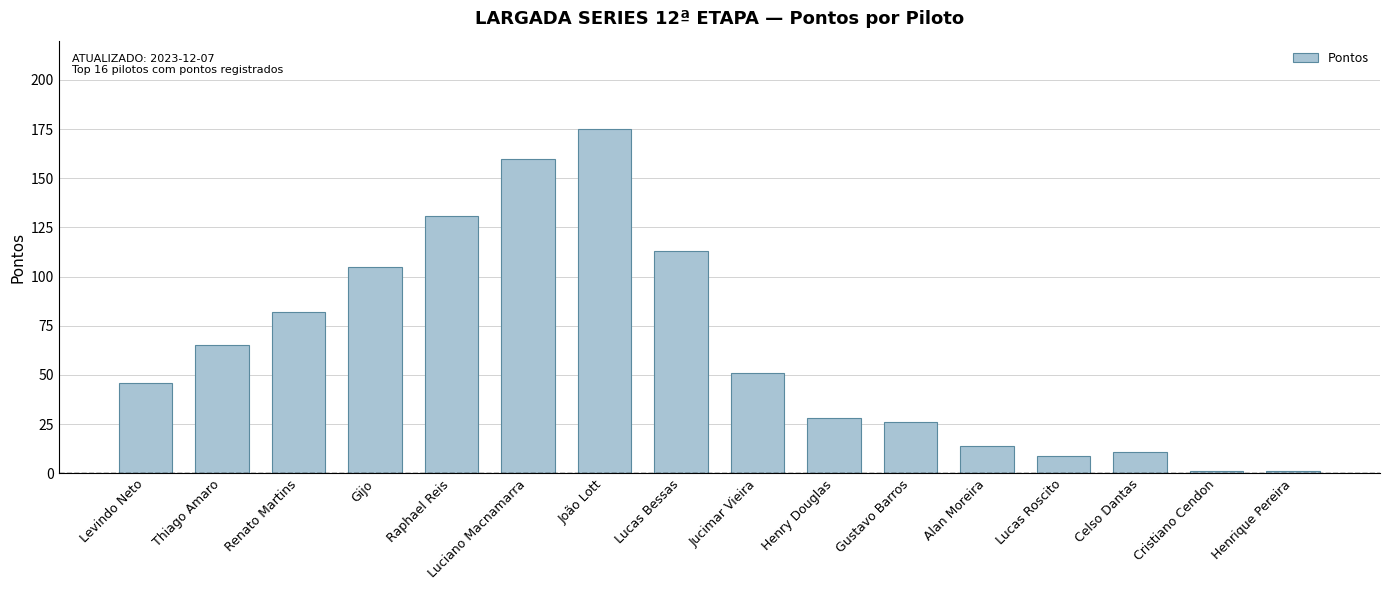

Read the value at Thiago Amaro.

65